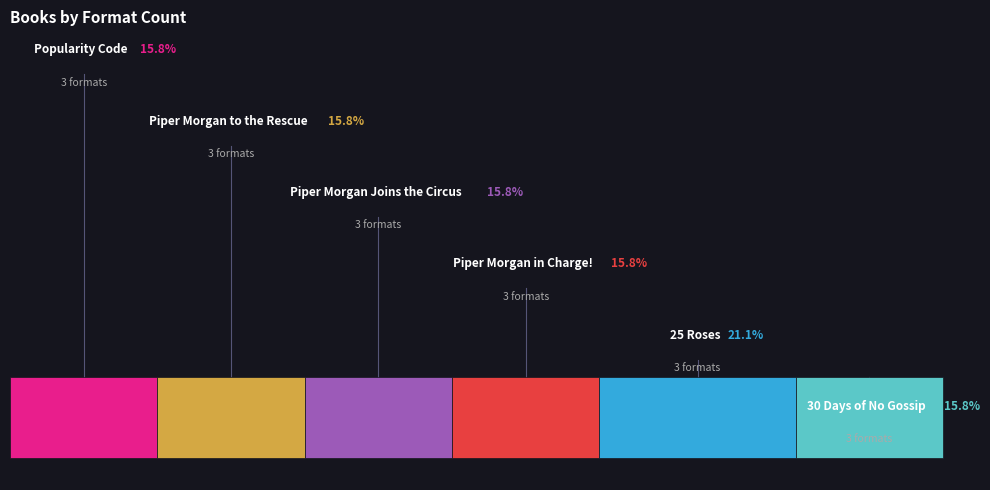

What is the change in value from Piper Morgan in Charge! to 25 Roses?

+1